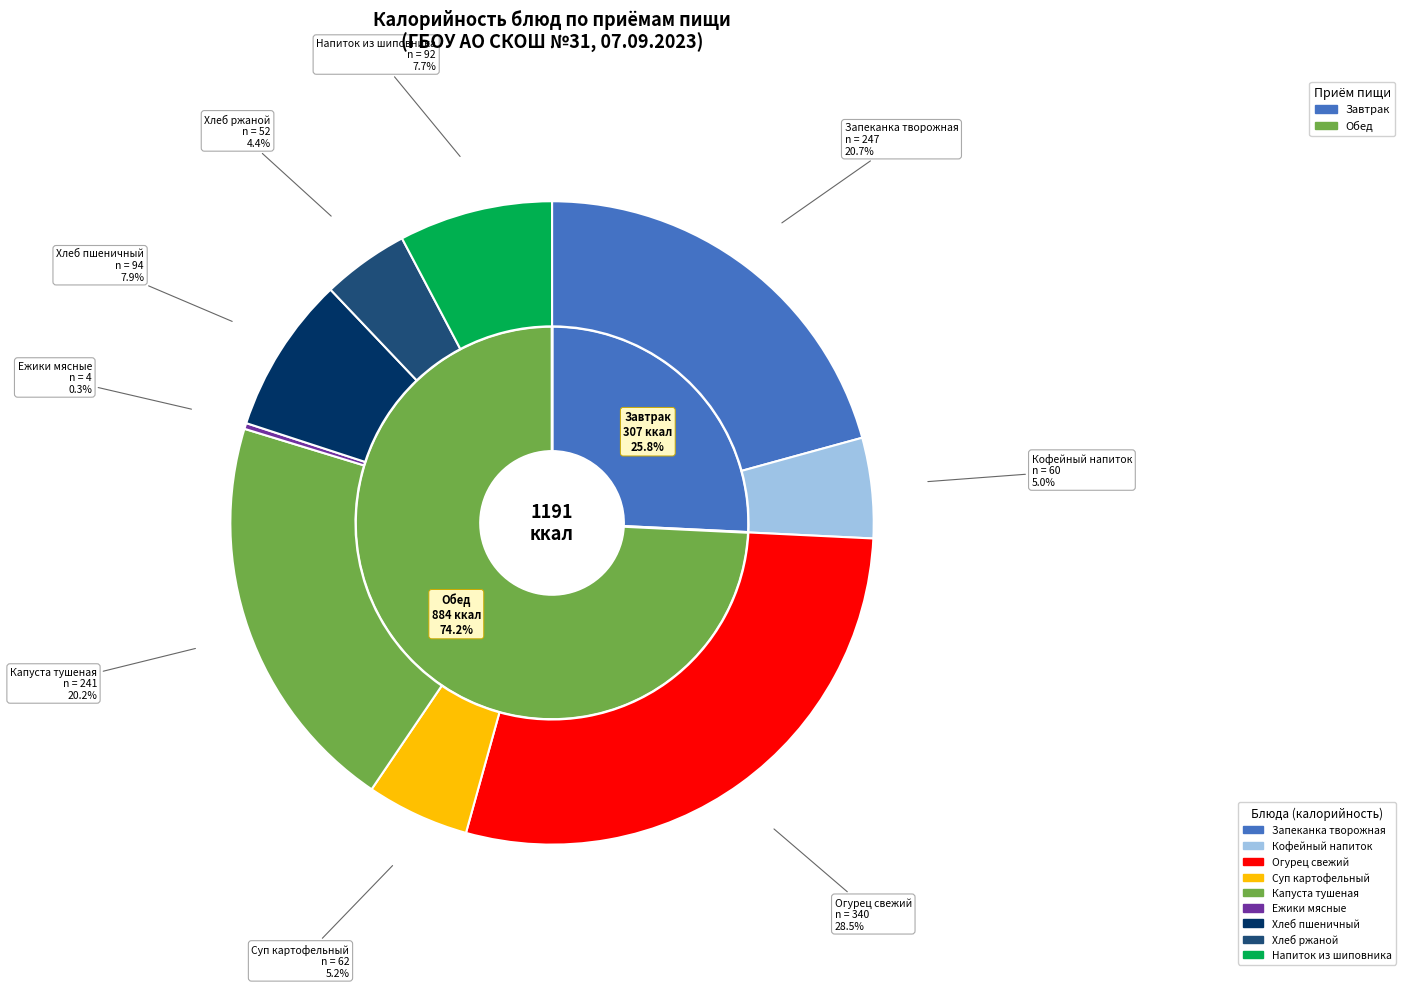

Is there a majority slice in this chart?

No